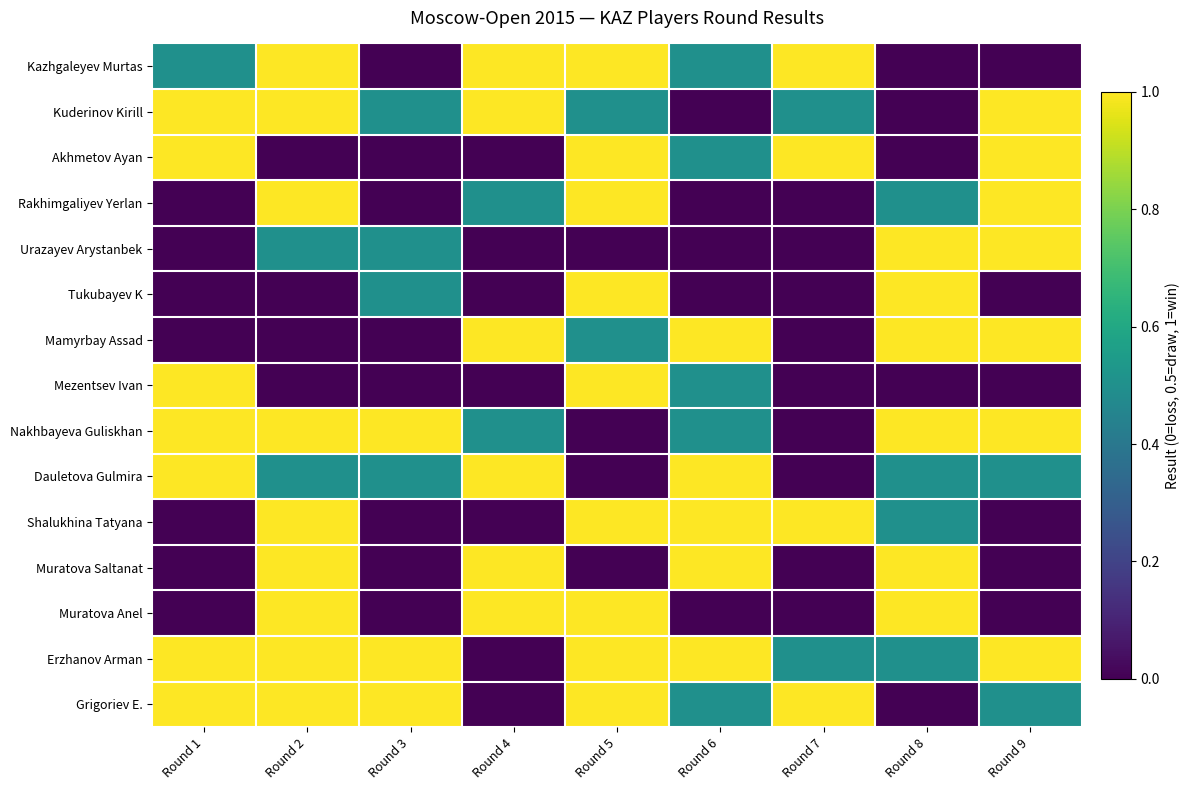

How many categories are shown in the chart?

9